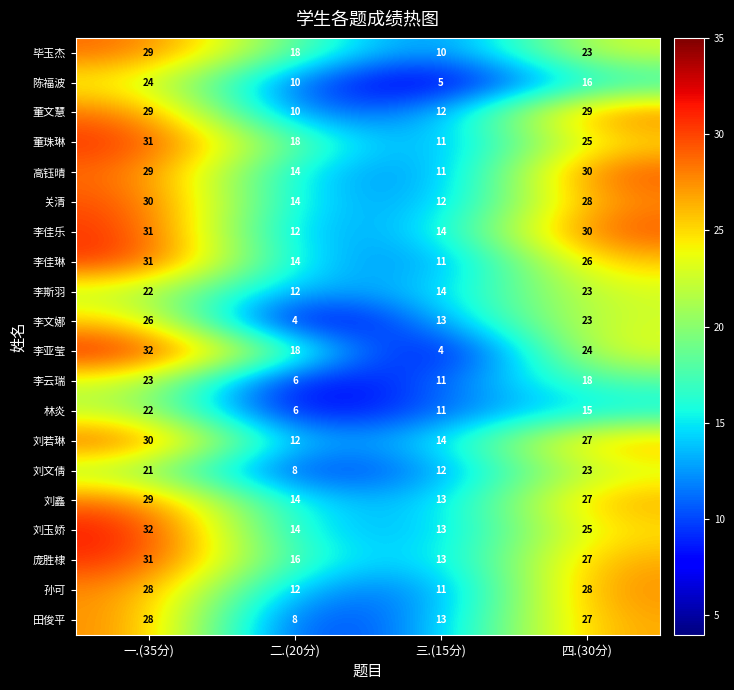

What is the sum of the 毕玉杰 values at 四.(30分) and 一.(35分)?

52